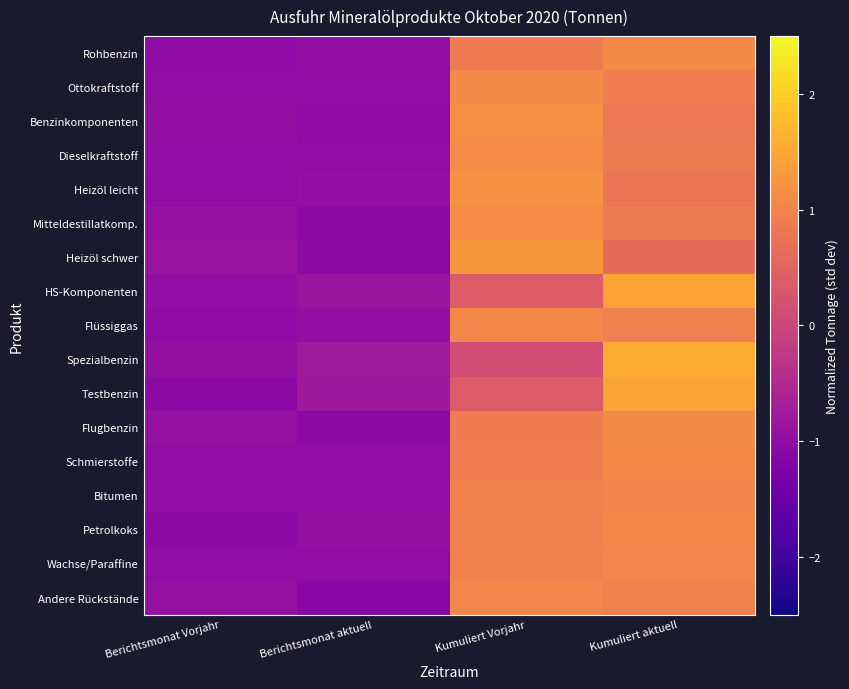

Reading left to right, list all the values displayed in this chart.

Rohbenzin: Berichtsmonat Vorjahr=-1.0	Berichtsmonat aktuell=-1.0	Kumuliert Vorjahr=0.9	Kumuliert aktuell=1.1
Ottokraftstoff: Berichtsmonat Vorjahr=-1.0	Berichtsmonat aktuell=-1.0	Kumuliert Vorjahr=1.1	Kumuliert aktuell=0.9
Benzinkomponenten: Berichtsmonat Vorjahr=-1.0	Berichtsmonat aktuell=-1.0	Kumuliert Vorjahr=1.2	Kumuliert aktuell=0.8
Dieselkraftstoff: Berichtsmonat Vorjahr=-1.0	Berichtsmonat aktuell=-1.0	Kumuliert Vorjahr=1.1	Kumuliert aktuell=0.9
Heizöl leicht: Berichtsmonat Vorjahr=-1.0	Berichtsmonat aktuell=-1.0	Kumuliert Vorjahr=1.2	Kumuliert aktuell=0.8
Mitteldestillatkomp.: Berichtsmonat Vorjahr=-0.9	Berichtsmonat aktuell=-1.1	Kumuliert Vorjahr=1.1	Kumuliert aktuell=0.9
Heizöl schwer: Berichtsmonat Vorjahr=-0.9	Berichtsmonat aktuell=-1.1	Kumuliert Vorjahr=1.3	Kumuliert aktuell=0.6
HS-Komponenten: Berichtsmonat Vorjahr=-1.0	Berichtsmonat aktuell=-0.9	Kumuliert Vorjahr=0.4	Kumuliert aktuell=1.5
Flüssiggas: Berichtsmonat Vorjahr=-1.0	Berichtsmonat aktuell=-1.0	Kumuliert Vorjahr=1.1	Kumuliert aktuell=0.9
Spezialbenzin: Berichtsmonat Vorjahr=-1.0	Berichtsmonat aktuell=-0.7	Kumuliert Vorjahr=0.1	Kumuliert aktuell=1.6
Testbenzin: Berichtsmonat Vorjahr=-1.0	Berichtsmonat aktuell=-0.8	Kumuliert Vorjahr=0.4	Kumuliert aktuell=1.5
Flugbenzin: Berichtsmonat Vorjahr=-0.9	Berichtsmonat aktuell=-1.1	Kumuliert Vorjahr=0.9	Kumuliert aktuell=1.1
Schmierstoffe: Berichtsmonat Vorjahr=-1.0	Berichtsmonat aktuell=-1.0	Kumuliert Vorjahr=0.9	Kumuliert aktuell=1.1
Bitumen: Berichtsmonat Vorjahr=-1.0	Berichtsmonat aktuell=-1.0	Kumuliert Vorjahr=1.0	Kumuliert aktuell=1.0
Petrolkoks: Berichtsmonat Vorjahr=-1.0	Berichtsmonat aktuell=-1.0	Kumuliert Vorjahr=0.9	Kumuliert aktuell=1.1
Wachse/Paraffine: Berichtsmonat Vorjahr=-1.0	Berichtsmonat aktuell=-1.0	Kumuliert Vorjahr=1.0	Kumuliert aktuell=1.0
Andere Rückstände: Berichtsmonat Vorjahr=-0.9	Berichtsmonat aktuell=-1.1	Kumuliert Vorjahr=1.0	Kumuliert aktuell=1.0